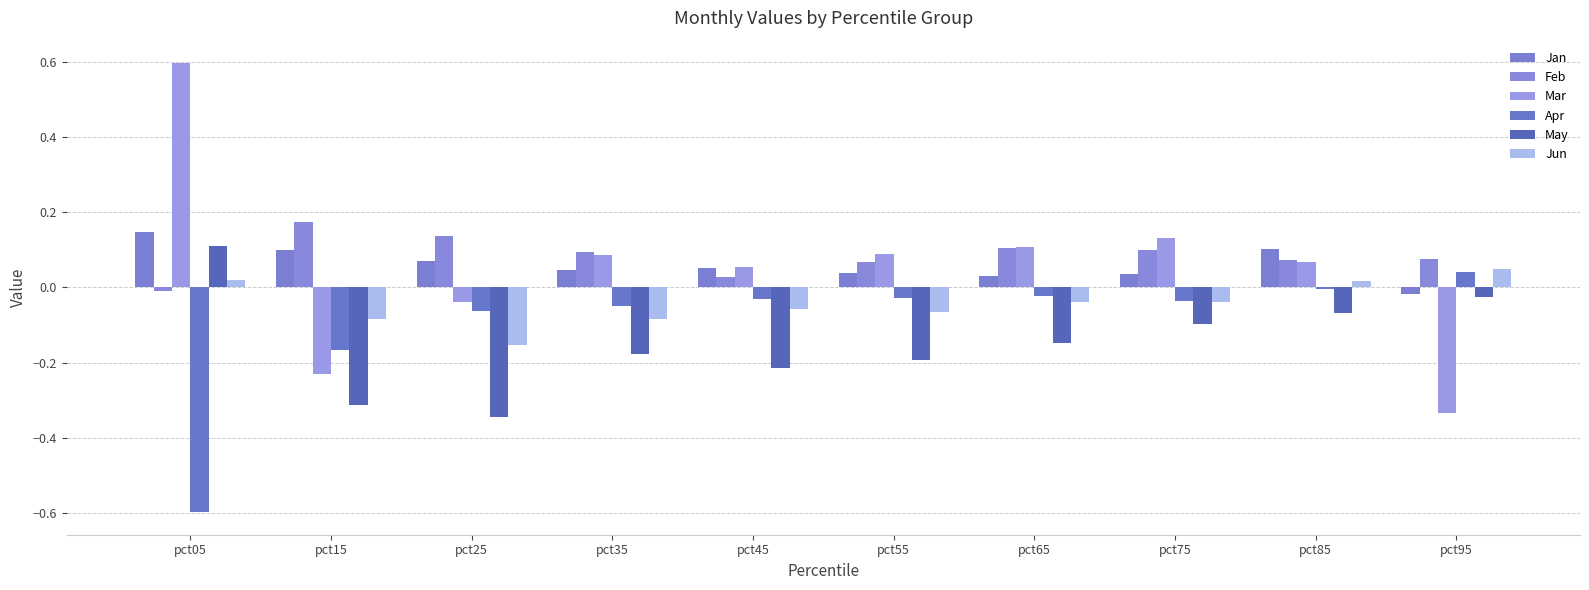

Are the bars horizontal?

No